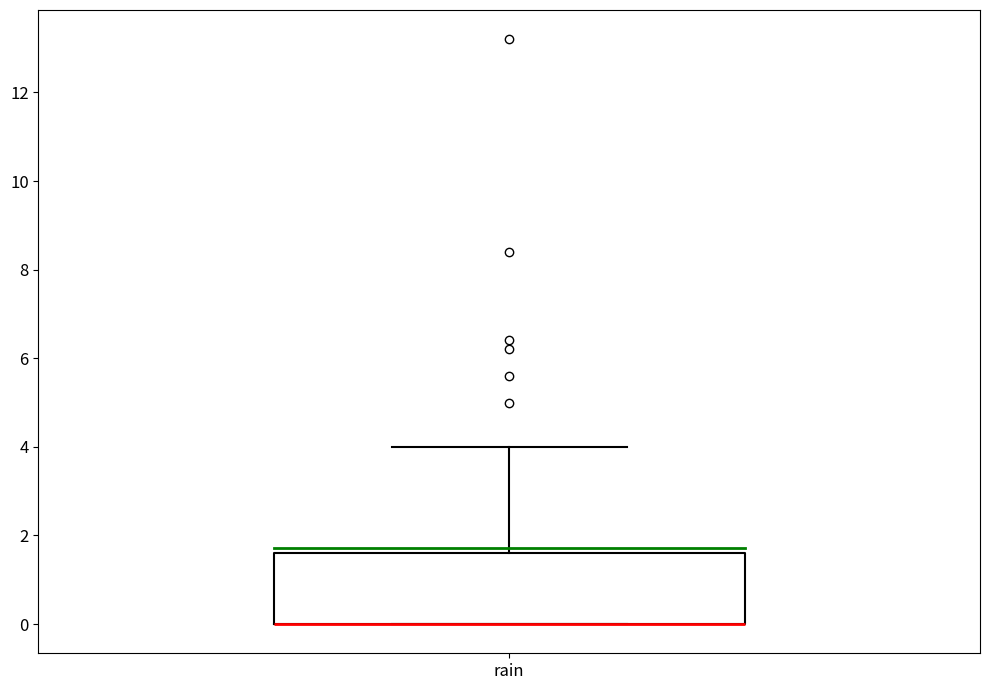

Read this box plot against the y-axis: the position of the median line, the range covered by the box, and the ends of both whiskers. The values are not printed on the chart, so give them approximately, as read against the axis.

median 0.0 (drawn on the box's lower edge), box 0.0 to 1.6, whiskers 0.0 to 4.0